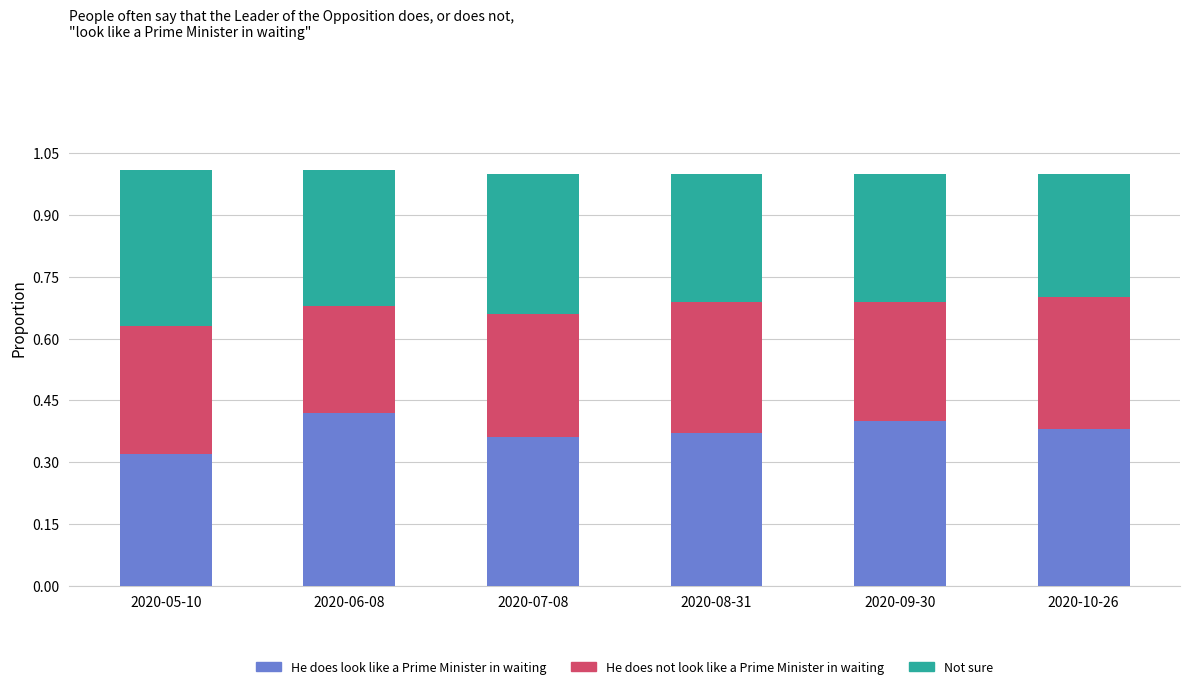

Are the bars grouped side by side (vs. stacked)?

No